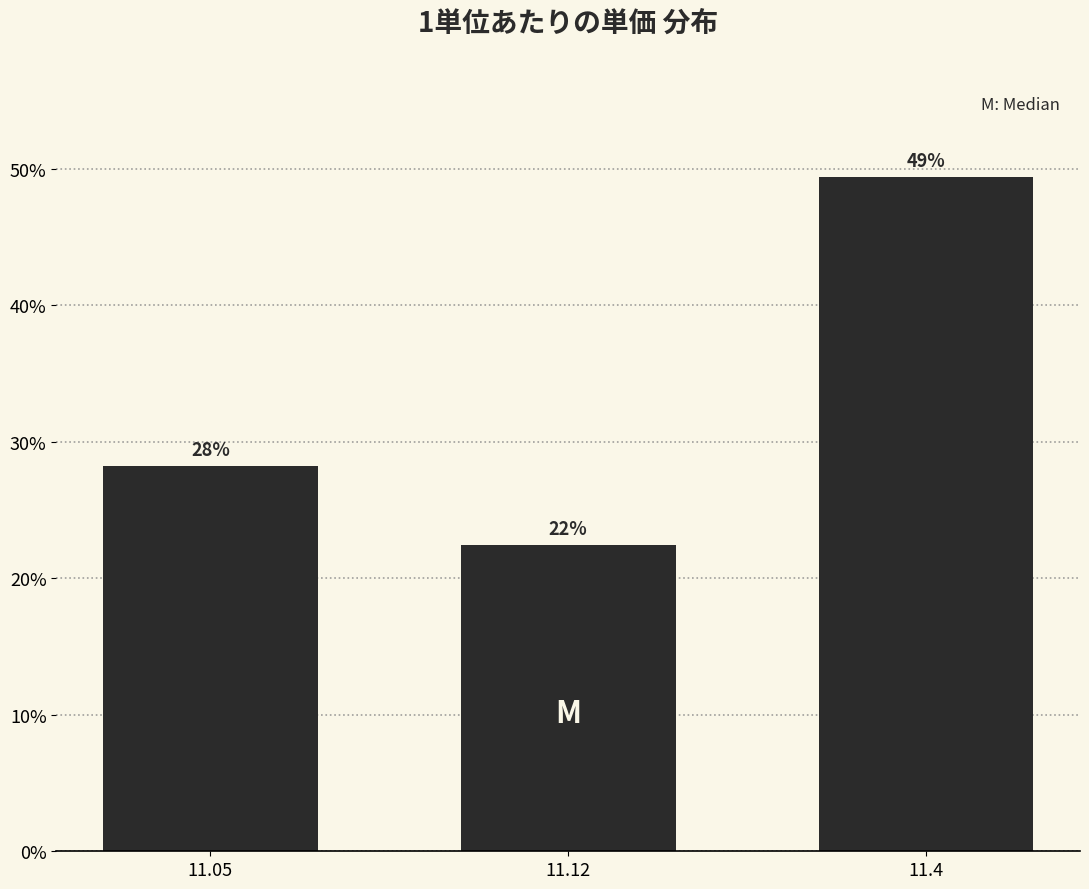

How many bars are there in total?

3